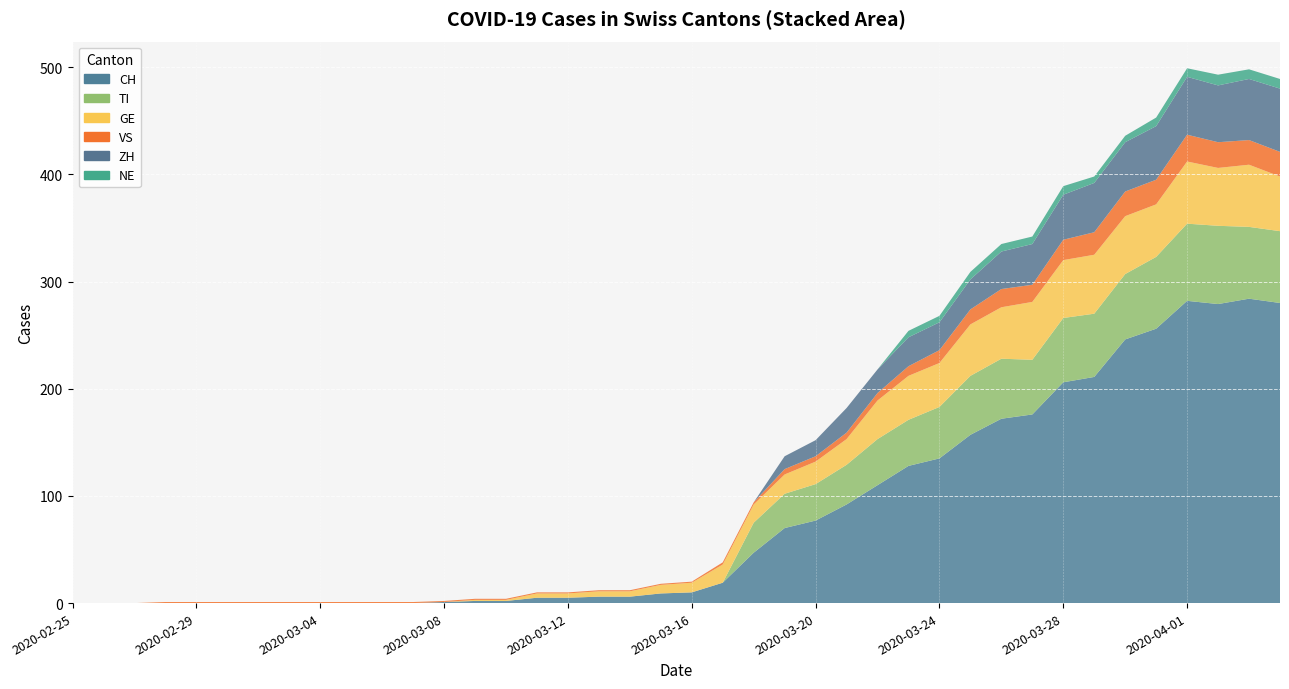

Reading left to right, extract all data points from this chart.

CH: 2020-02-25=0	2020-02-26=0	2020-02-27=0	2020-02-28=0	2020-02-29=0	2020-03-01=0	2020-03-02=0	2020-03-03=0	2020-03-04=0	2020-03-05=0	2020-03-06=0	2020-03-07=0	2020-03-08=1	2020-03-09=2	2020-03-10=2	2020-03-11=5	2020-03-12=5	2020-03-13=6	2020-03-14=6	2020-03-15=9	2020-03-16=10	2020-03-17=19	2020-03-18=47	2020-03-19=70	2020-03-20=77	2020-03-21=92	2020-03-22=110	2020-03-23=128	2020-03-24=135	2020-03-25=157	2020-03-26=172	2020-03-27=176	2020-03-28=206	2020-03-29=211	2020-03-30=246	2020-03-31=256	2020-04-01=282	2020-04-02=279	2020-04-03=284	2020-04-04=280
TI: 2020-02-25=0	2020-02-26=0	2020-02-27=0	2020-02-28=0	2020-02-29=0	2020-03-01=0	2020-03-02=0	2020-03-03=0	2020-03-04=0	2020-03-05=0	2020-03-06=0	2020-03-07=0	2020-03-08=0	2020-03-09=0	2020-03-10=0	2020-03-11=0	2020-03-12=0	2020-03-13=0	2020-03-14=0	2020-03-15=0	2020-03-16=0	2020-03-17=0	2020-03-18=28	2020-03-19=32	2020-03-20=34	2020-03-21=37	2020-03-22=43	2020-03-23=43	2020-03-24=48	2020-03-25=55	2020-03-26=56	2020-03-27=51	2020-03-28=60	2020-03-29=59	2020-03-30=61	2020-03-31=67	2020-04-01=72	2020-04-02=73	2020-04-03=67	2020-04-04=67
GE: 2020-02-25=0	2020-02-26=0	2020-02-27=0	2020-02-28=0	2020-02-29=0	2020-03-01=0	2020-03-02=0	2020-03-03=0	2020-03-04=0	2020-03-05=0	2020-03-06=0	2020-03-07=0	2020-03-08=0	2020-03-09=1	2020-03-10=1	2020-03-11=4	2020-03-12=4	2020-03-13=5	2020-03-14=5	2020-03-15=8	2020-03-16=9	2020-03-17=17	2020-03-18=17	2020-03-19=18	2020-03-20=21	2020-03-21=24	2020-03-22=36	2020-03-23=41	2020-03-24=41	2020-03-25=48	2020-03-26=48	2020-03-27=54	2020-03-28=54	2020-03-29=55	2020-03-30=54	2020-03-31=49	2020-04-01=58	2020-04-02=54	2020-04-03=58	2020-04-04=51
VS: 2020-02-25=0	2020-02-26=0	2020-02-27=0	2020-02-28=1	2020-02-29=1	2020-03-01=1	2020-03-02=1	2020-03-03=1	2020-03-04=1	2020-03-05=1	2020-03-06=1	2020-03-07=1	2020-03-08=1	2020-03-09=1	2020-03-10=1	2020-03-11=1	2020-03-12=1	2020-03-13=1	2020-03-14=1	2020-03-15=1	2020-03-16=1	2020-03-17=2	2020-03-18=2	2020-03-19=5	2020-03-20=5	2020-03-21=6	2020-03-22=7	2020-03-23=9	2020-03-24=12	2020-03-25=14	2020-03-26=17	2020-03-27=16	2020-03-28=19	2020-03-29=21	2020-03-30=23	2020-03-31=23	2020-04-01=25	2020-04-02=24	2020-04-03=23	2020-04-04=23
ZH: 2020-02-25=0	2020-02-26=0	2020-02-27=0	2020-02-28=0	2020-02-29=0	2020-03-01=0	2020-03-02=0	2020-03-03=0	2020-03-04=0	2020-03-05=0	2020-03-06=0	2020-03-07=0	2020-03-08=0	2020-03-09=0	2020-03-10=0	2020-03-11=0	2020-03-12=0	2020-03-13=0	2020-03-14=0	2020-03-15=0	2020-03-16=0	2020-03-17=0	2020-03-18=0	2020-03-19=12	2020-03-20=15	2020-03-21=23	2020-03-22=22	2020-03-23=27	2020-03-24=26	2020-03-25=28	2020-03-26=35	2020-03-27=38	2020-03-28=42	2020-03-29=46	2020-03-30=46	2020-03-31=50	2020-04-01=54	2020-04-02=53	2020-04-03=57	2020-04-04=59
NE: 2020-02-25=0	2020-02-26=0	2020-02-27=0	2020-02-28=0	2020-02-29=0	2020-03-01=0	2020-03-02=0	2020-03-03=0	2020-03-04=0	2020-03-05=0	2020-03-06=0	2020-03-07=0	2020-03-08=0	2020-03-09=0	2020-03-10=0	2020-03-11=0	2020-03-12=0	2020-03-13=0	2020-03-14=0	2020-03-15=0	2020-03-16=0	2020-03-17=0	2020-03-18=0	2020-03-19=0	2020-03-20=0	2020-03-21=0	2020-03-22=0	2020-03-23=6	2020-03-24=6	2020-03-25=7	2020-03-26=7	2020-03-27=7	2020-03-28=8	2020-03-29=6	2020-03-30=6	2020-03-31=8	2020-04-01=8	2020-04-02=10	2020-04-03=9	2020-04-04=9